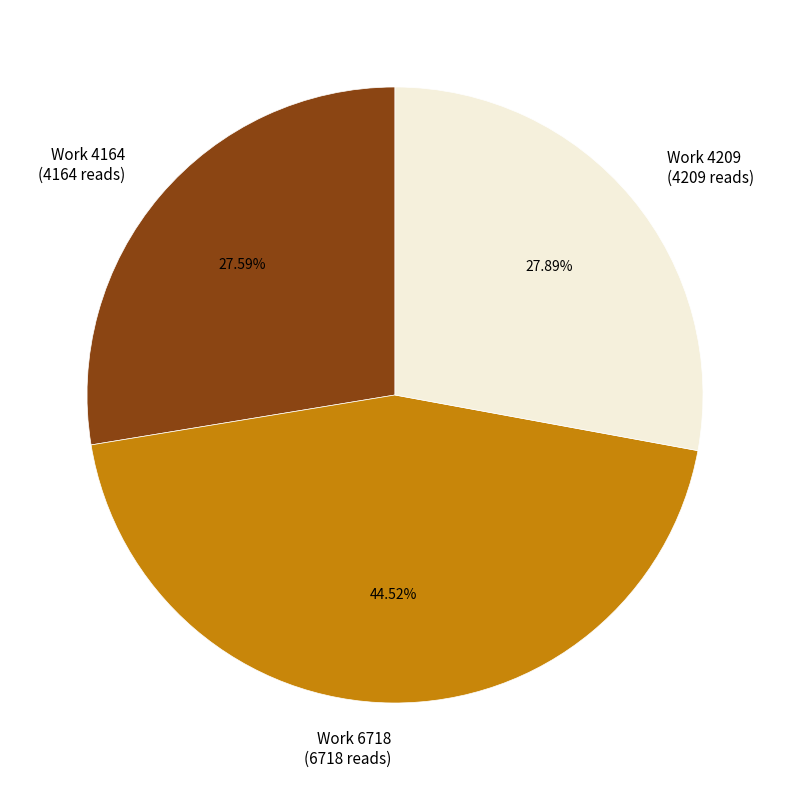

Approximately how many times larger is the value at Work 4209 (4209 reads) compared to Work 4164 (4164 reads)?

1.0